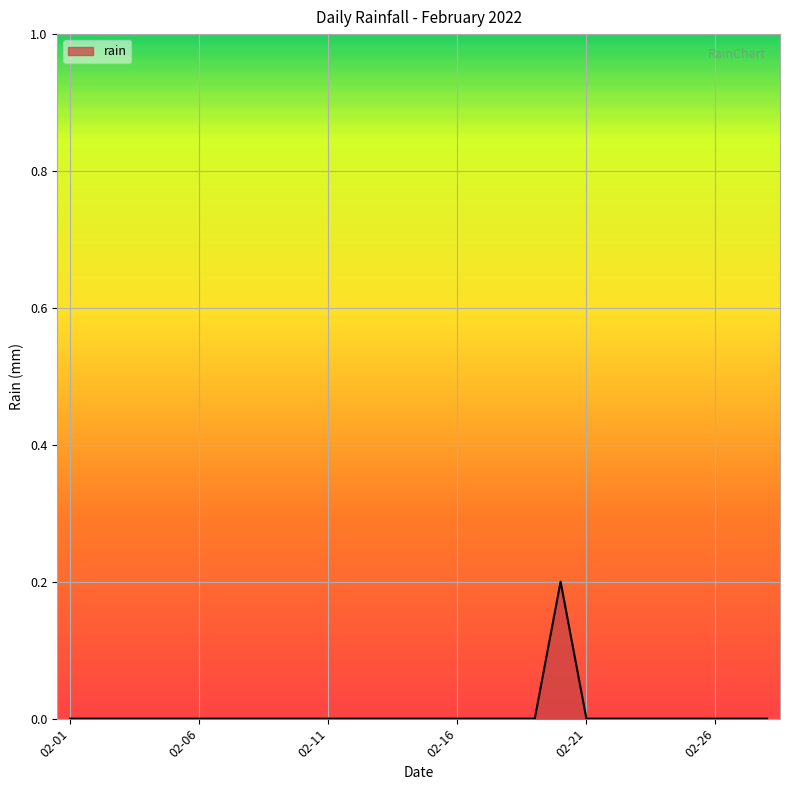

Reading left to right, what are all the values shown in this chart?

0.0	0.0	0.0	0.0	0.0	0.0	0.0	0.0	0.0	0.0	0.0	0.0	0.0	0.0	0.0	0.0	0.0	0.0	0.0	0.2	0.0	0.0	0.0	0.0	0.0	0.0	0.0	0.0